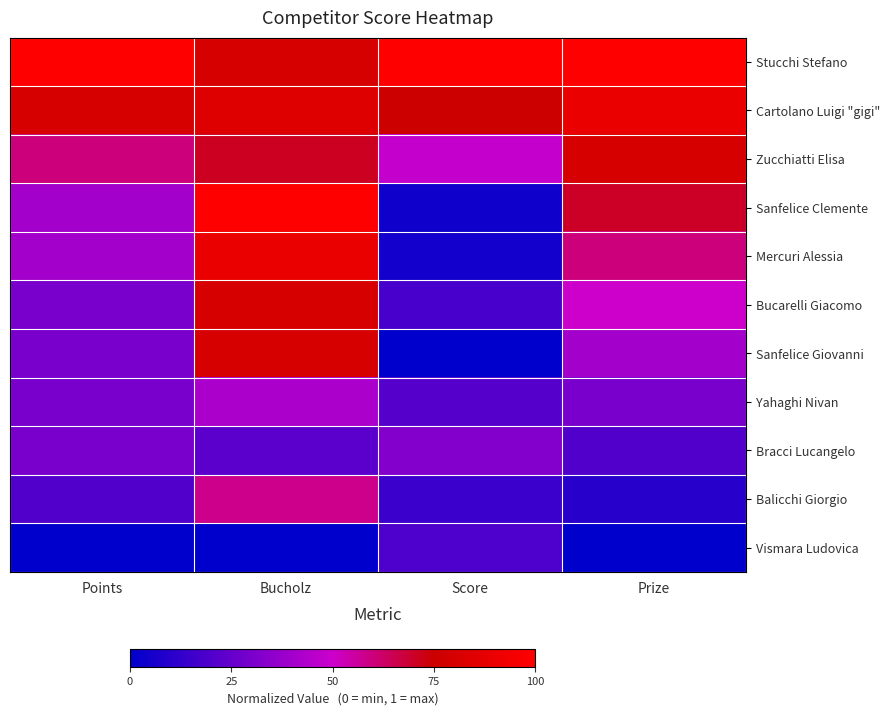

Reading left to right, list all the values displayed in this chart.

Stucchi Stefano: Points=1.0	Bucholz=0.8	Score=1.0	Prize=1.0
Cartolano Luigi "gigi": Points=0.8	Bucholz=0.8	Score=0.8	Prize=0.9
Zucchiatti Elisa: Points=0.6	Bucholz=0.7	Score=0.5	Prize=0.8
Sanfelice Clemente: Points=0.4	Bucholz=1.0	Score=0.0	Prize=0.7
Mercuri Alessia: Points=0.4	Bucholz=0.9	Score=0.1	Prize=0.6
Bucarelli Giacomo: Points=0.3	Bucholz=0.8	Score=0.2	Prize=0.5
Sanfelice Giovanni: Points=0.3	Bucholz=0.8	Score=0.0	Prize=0.4
Yahaghi Nivan: Points=0.3	Bucholz=0.4	Score=0.2	Prize=0.3
Bracci Lucangelo: Points=0.3	Bucholz=0.2	Score=0.3	Prize=0.2
Balicchi Giorgio: Points=0.2	Bucholz=0.6	Score=0.1	Prize=0.1
Vismara Ludovica: Points=0.0	Bucholz=0.0	Score=0.2	Prize=0.0